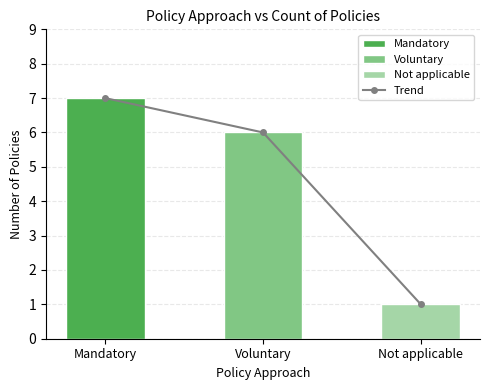

Which has a higher value, Not applicable or Voluntary?

Voluntary